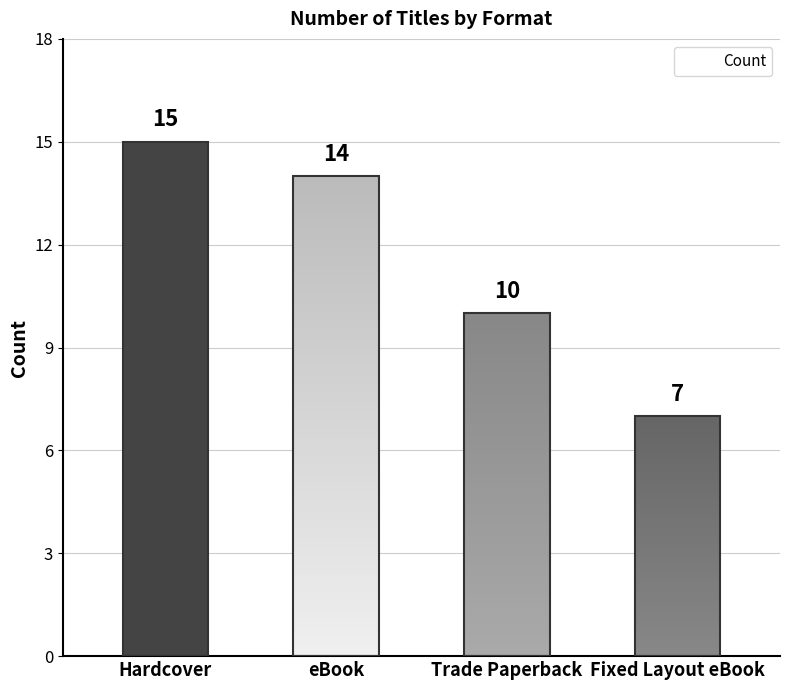

What is the label of the 3rd bar from the left?

Trade Paperback